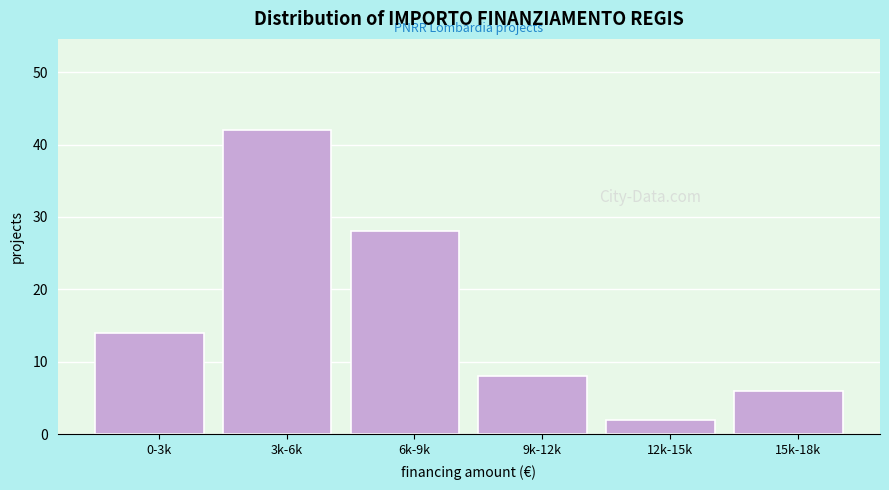

Reading left to right, extract all data points from this chart.

14	42	28	8	2	6